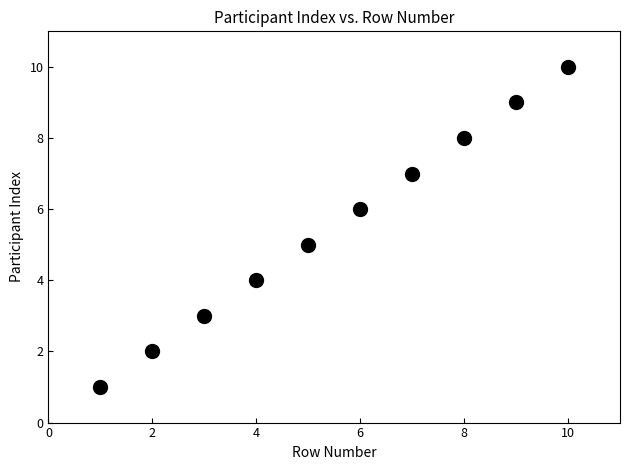

What is the average Y value?

6